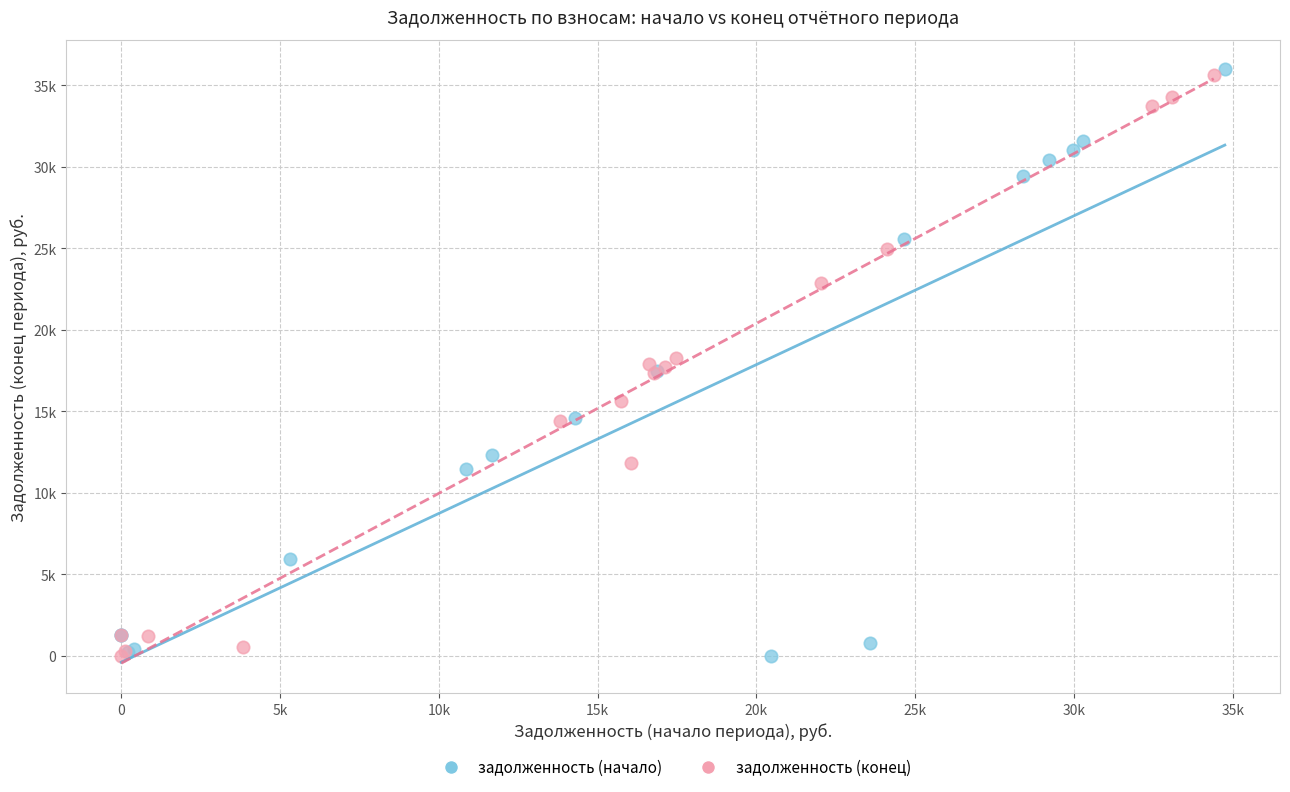

What are all the series names shown in the legend?

задолженность (начало), задолженность (конец)